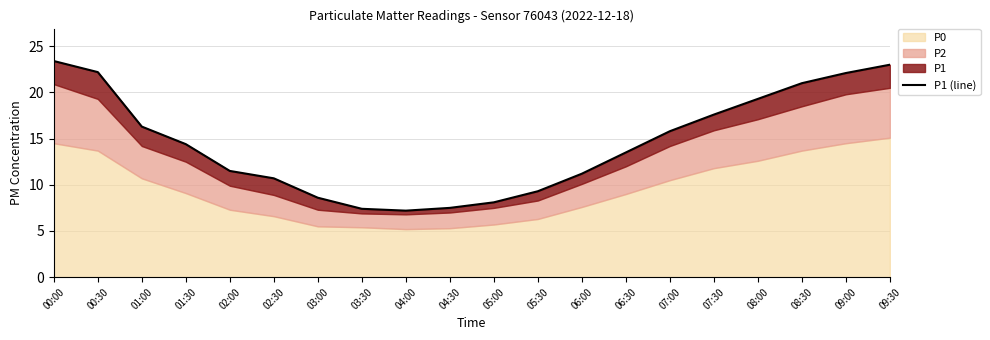

At which label is the value closest to 15?

01:30